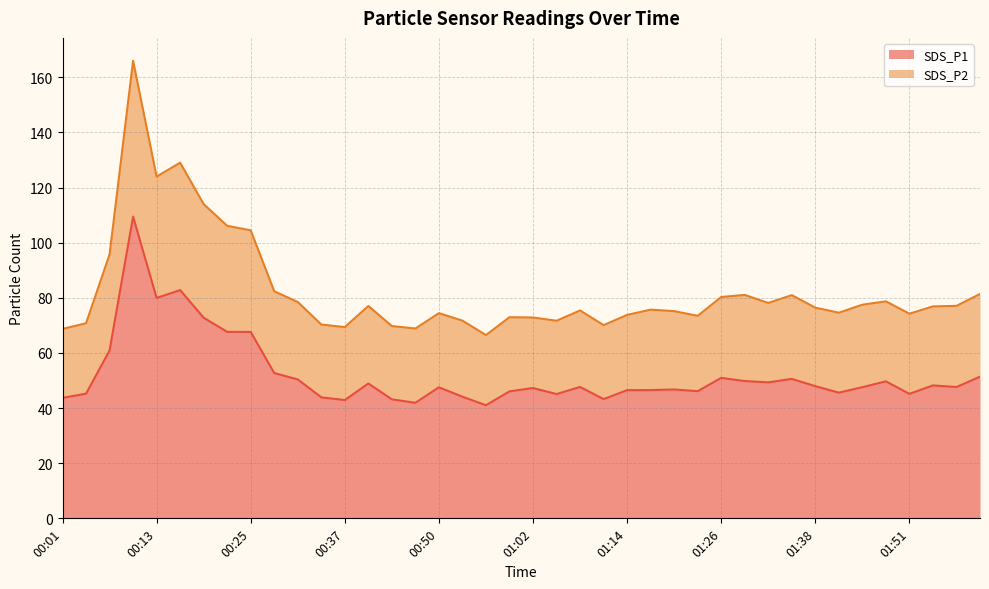

Rank the series at 01:51 from highest to lowest value.

SDS_P2, SDS_P1